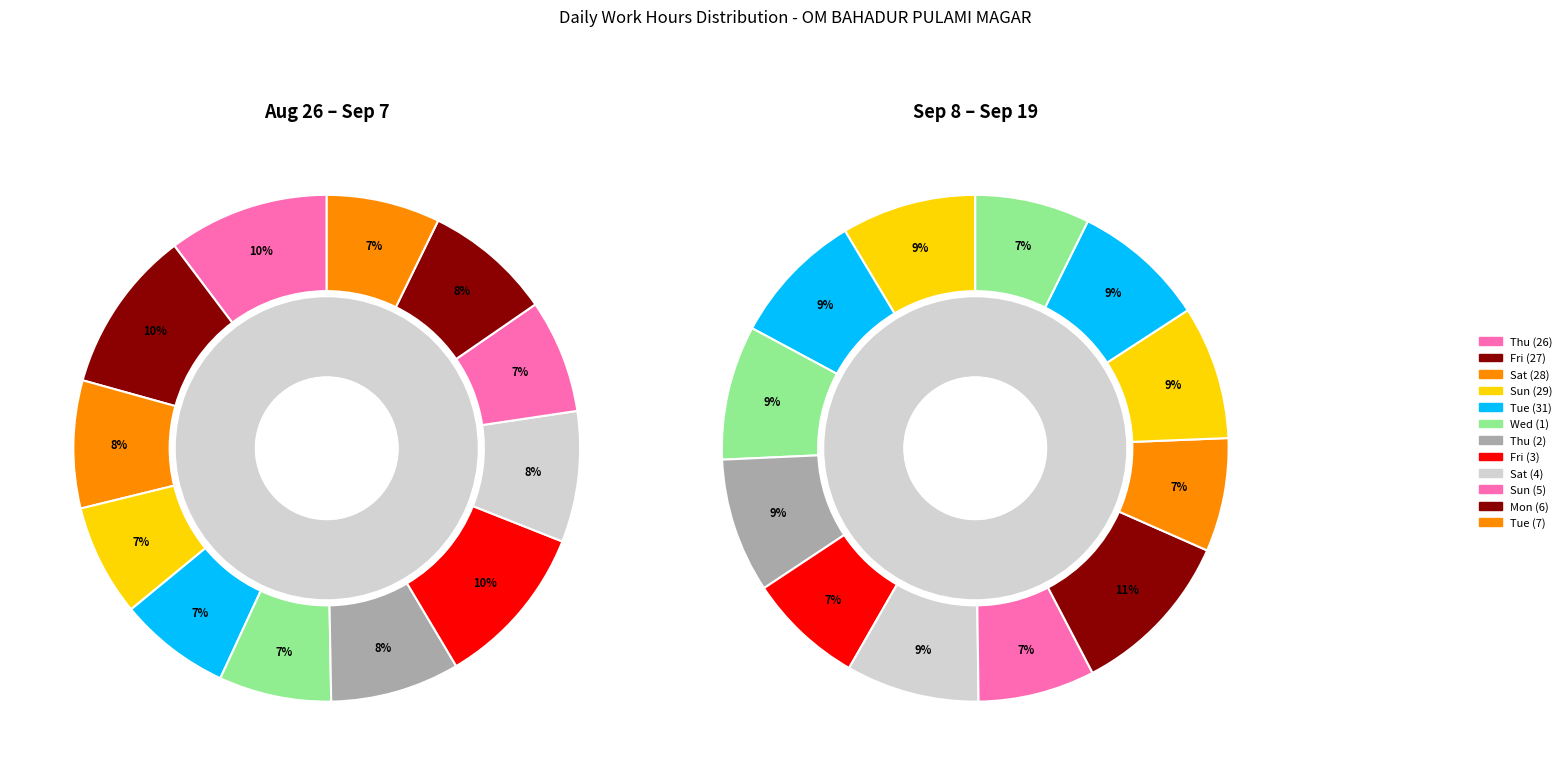

What percentage is NOT represented by Tue (31)?

92.9%